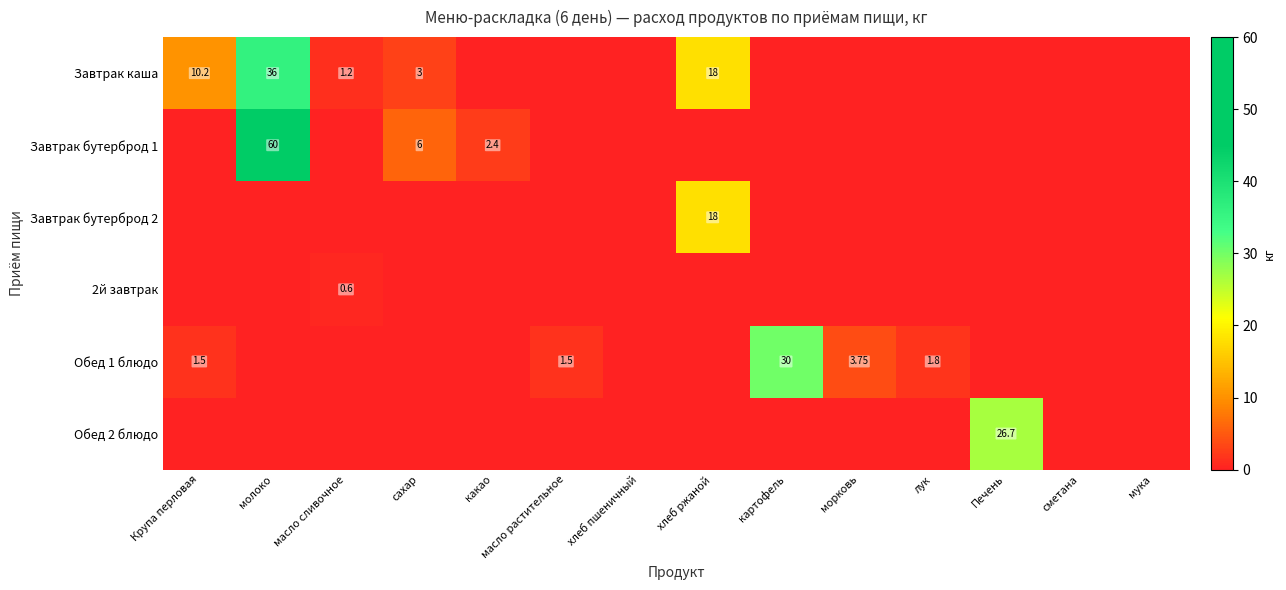

At how many categories does at least one series exceed 0?

11